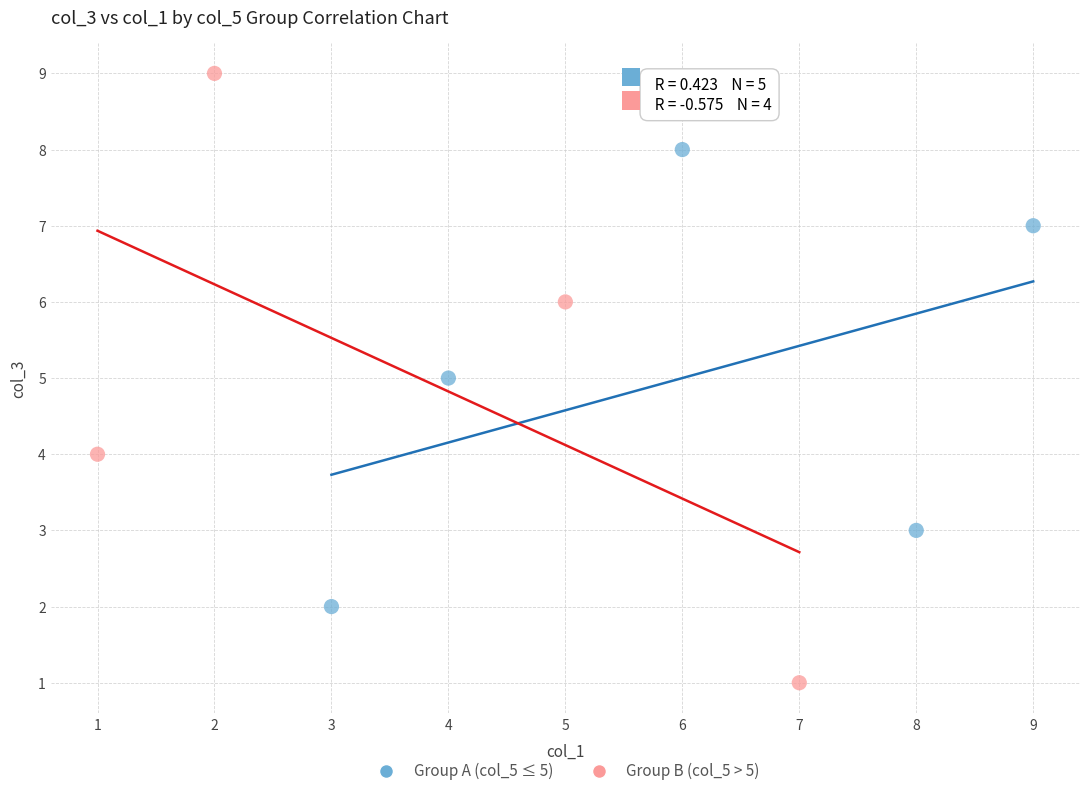

Which series contains the lowest Y value?

Group B (col_5 > 5)